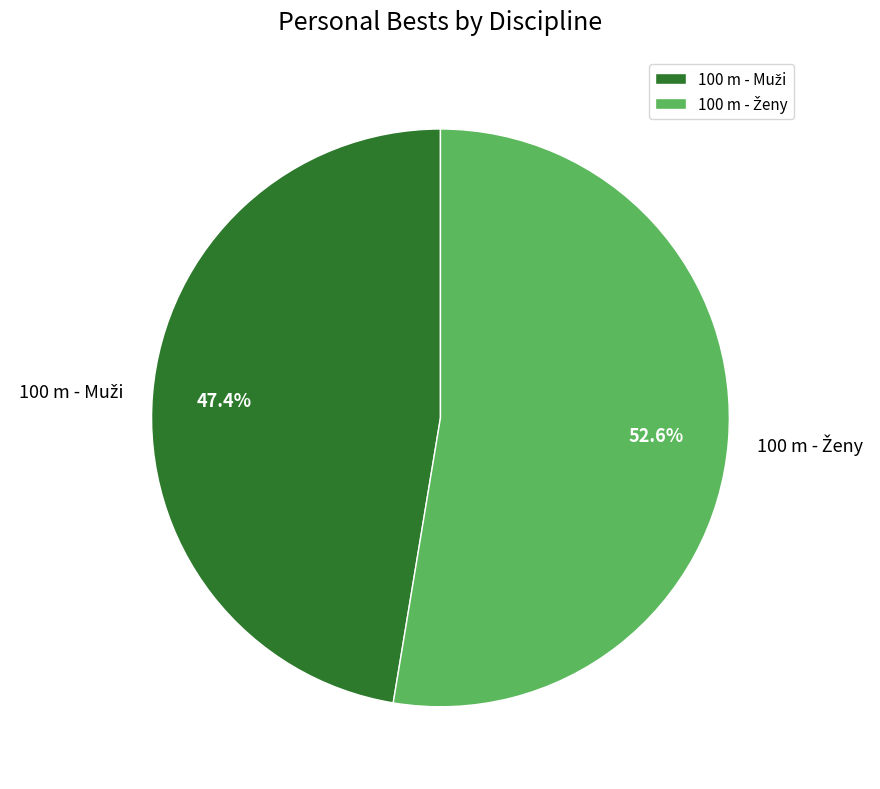

Does any single category account for the majority?

Yes